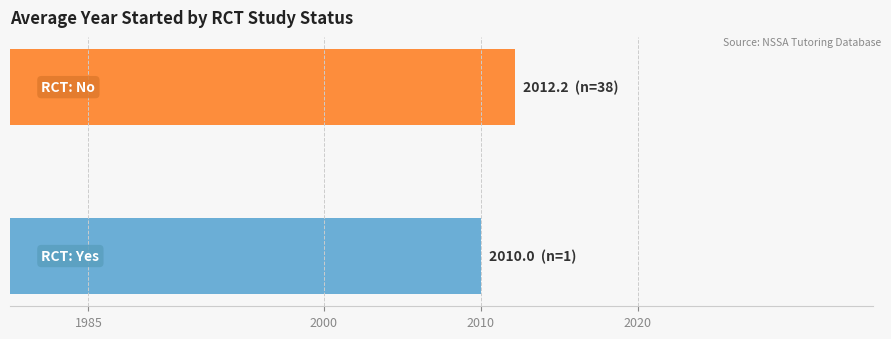

What is the minimum value shown in the chart?

2010.0